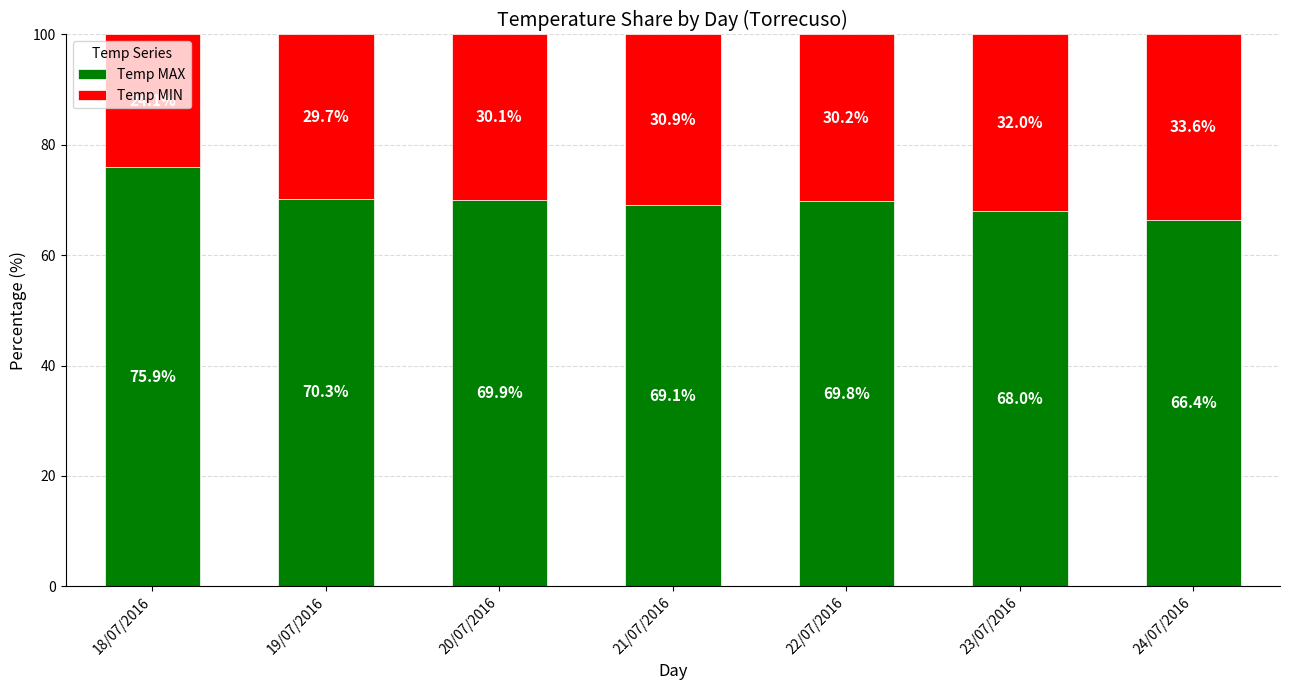

True or false: Temp MAX has a value of 69.9 at 20/07/2016.

True